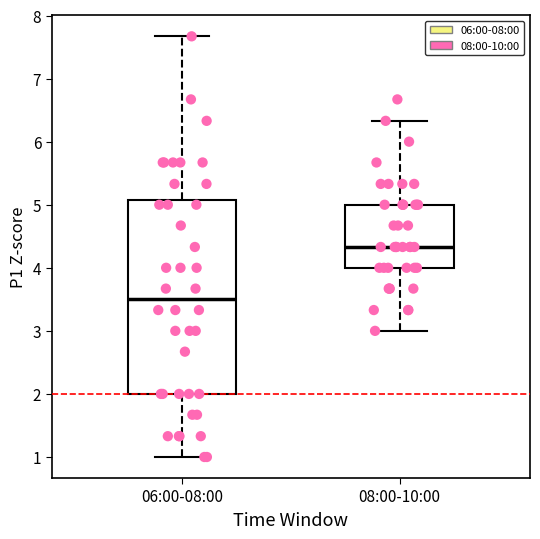

Reading left to right, read every box against the y-axis: the position of its median line, the range the box covers, and the ends of its whiskers. The values are not printed on the chart, so give them approximately, as read against the axis.

06:00-08:00: median 3.5, box 2.0 to 5.1, whiskers 1.0 to 7.7
08:00-10:00: median 4.3, box 4.0 to 5.0, whiskers 3.0 to 6.3